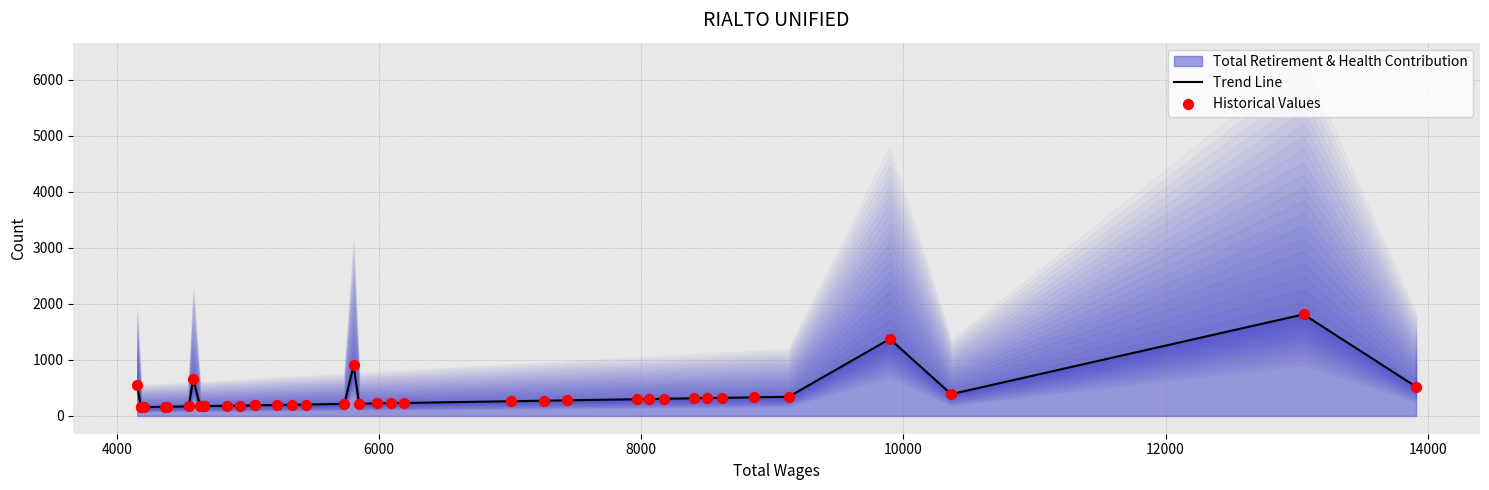

At how many categories does at least one series exceed 1186?

2